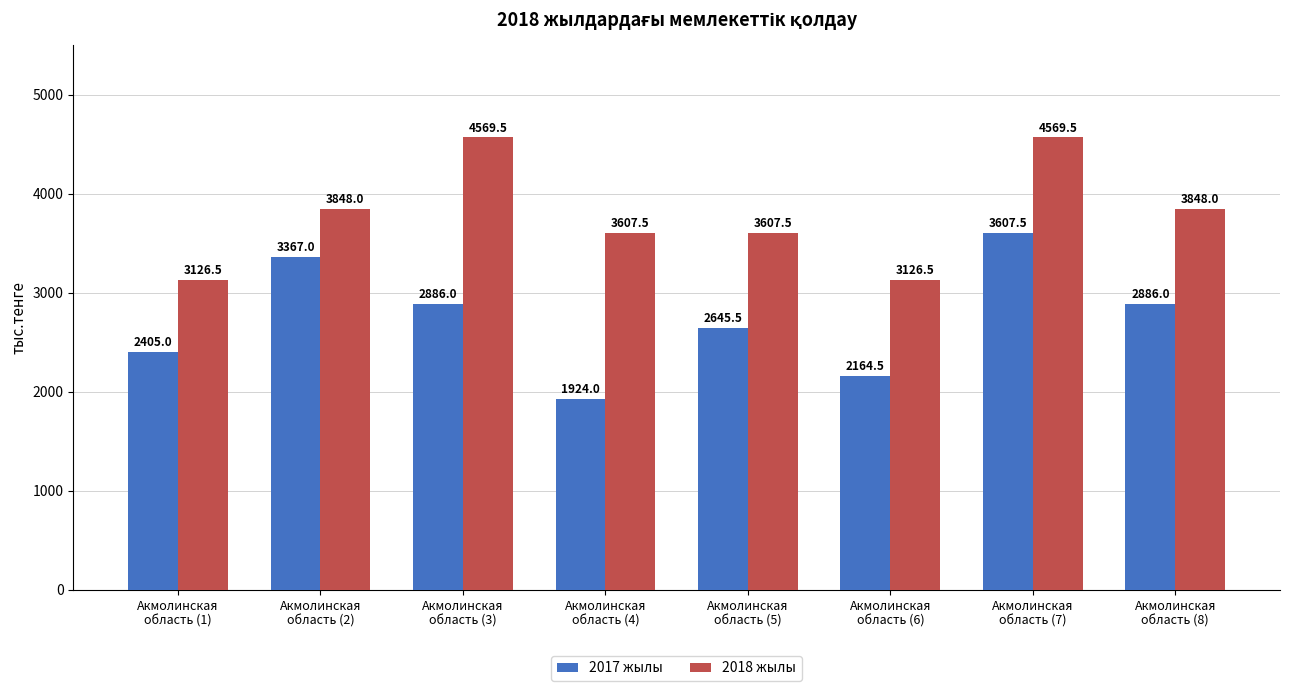

Which series has the largest total across all categories?

2018 жылы